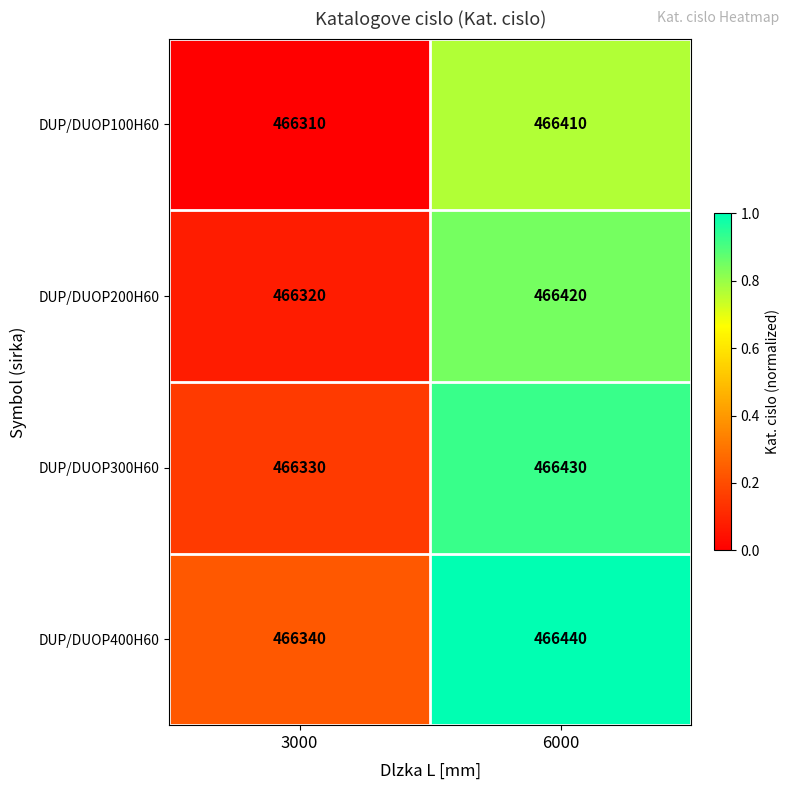

At which category does the chart reach its peak across all series?

6000